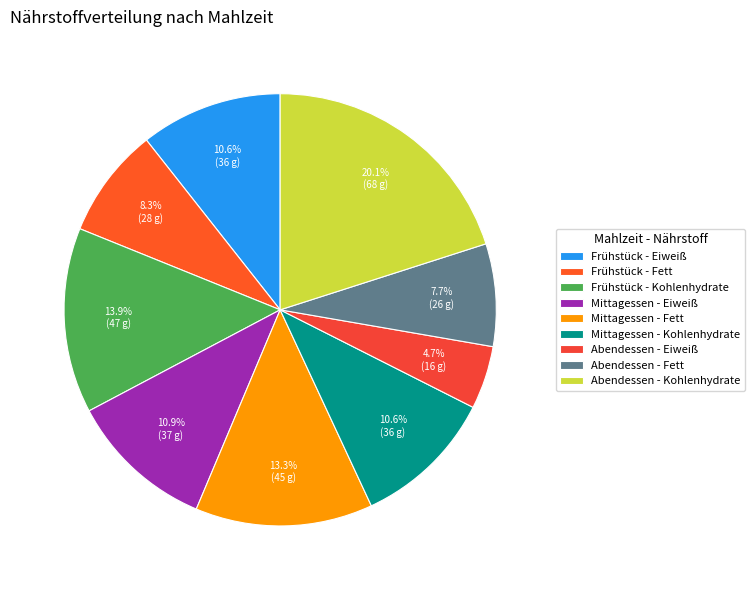

Is it true that Frühstück - Kohlenhydrate is 2% of the pie?

False